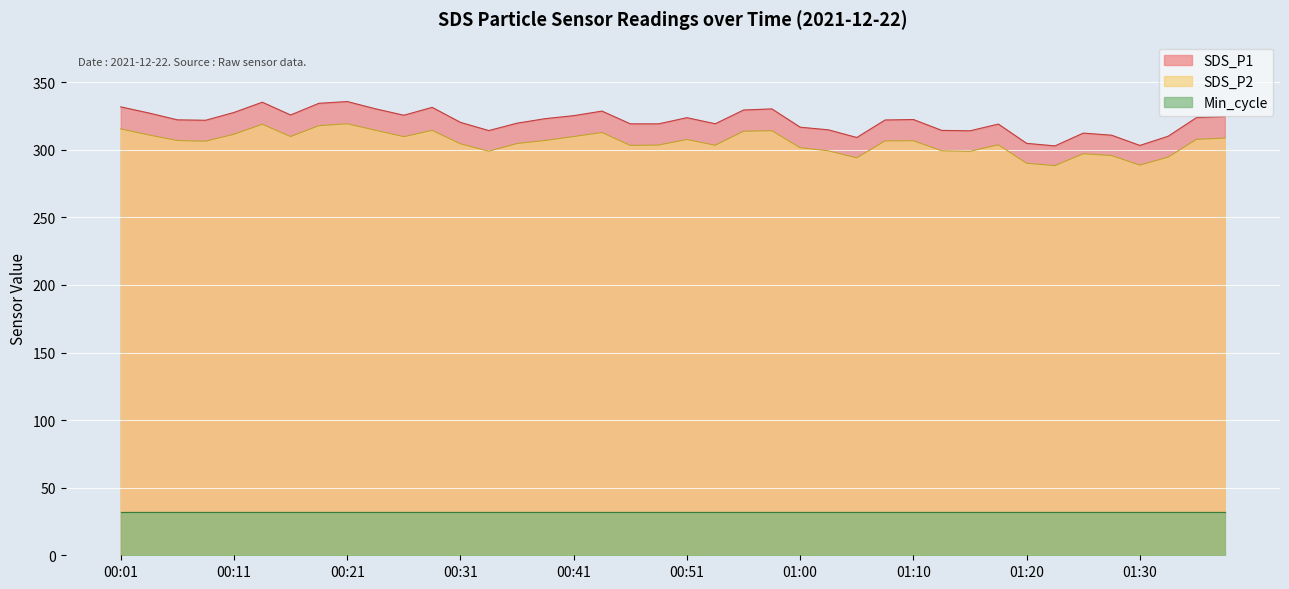

List the labels in order of SDS_P2 value, smallest first.

01:23, 01:30, 01:20, 01:05, 01:33, 01:28, 01:25, 01:15, 00:33, 01:03, 01:13, 01:00, 00:46, 00:53, 00:48, 01:18, 00:31, 00:36, 00:09, 01:08, 01:10, 00:06, 00:38, 00:51, 01:35, 01:38, 00:26, 00:16, 00:41, 00:04, 00:11, 00:43, 00:55, 00:58, 00:28, 00:23, 00:01, 00:18, 00:14, 00:21